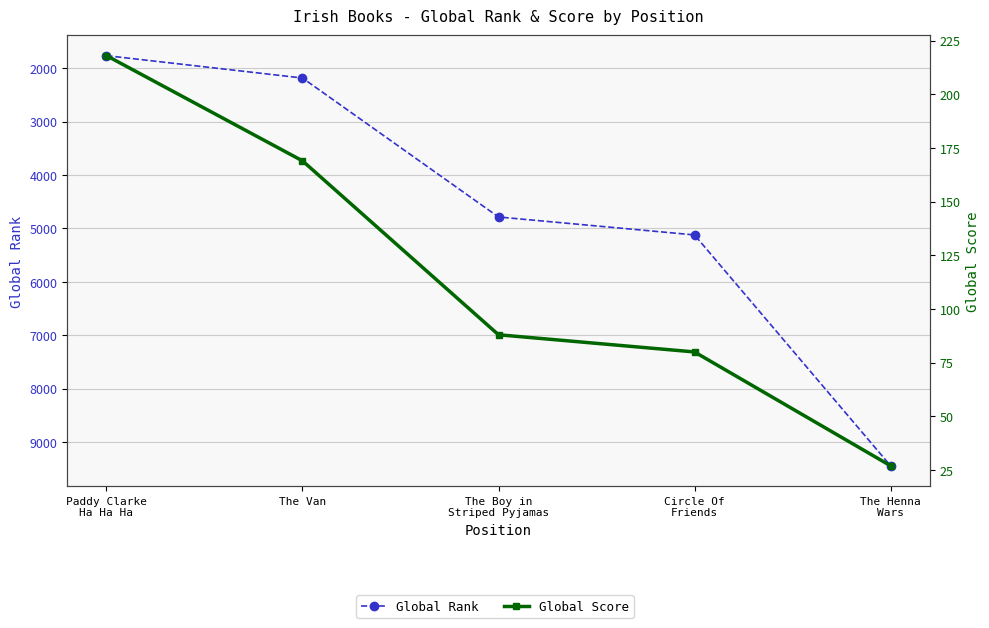

The Global Rank series shows 2184 at The Van. True or false?

True